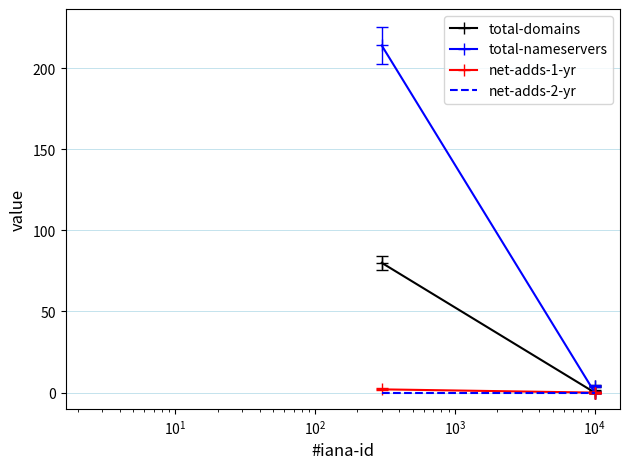

Count the number of categories in the chart.

4